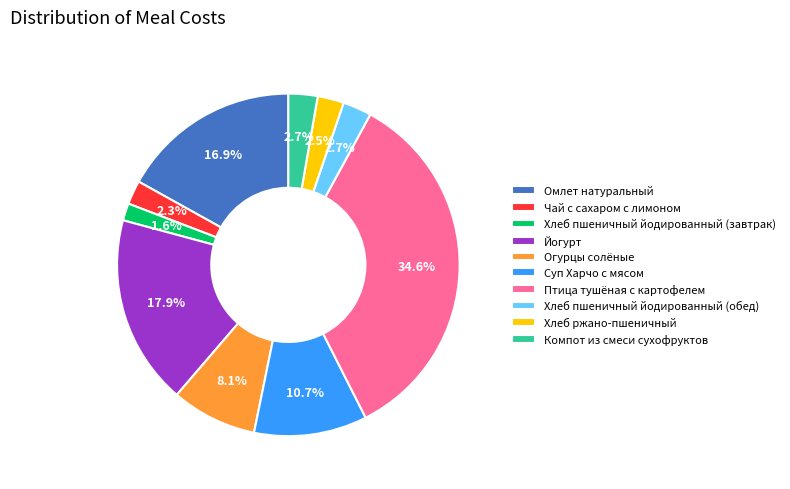

Which category has the smallest portion of the pie?

Хлеб пшеничный йодированный (завтрак)